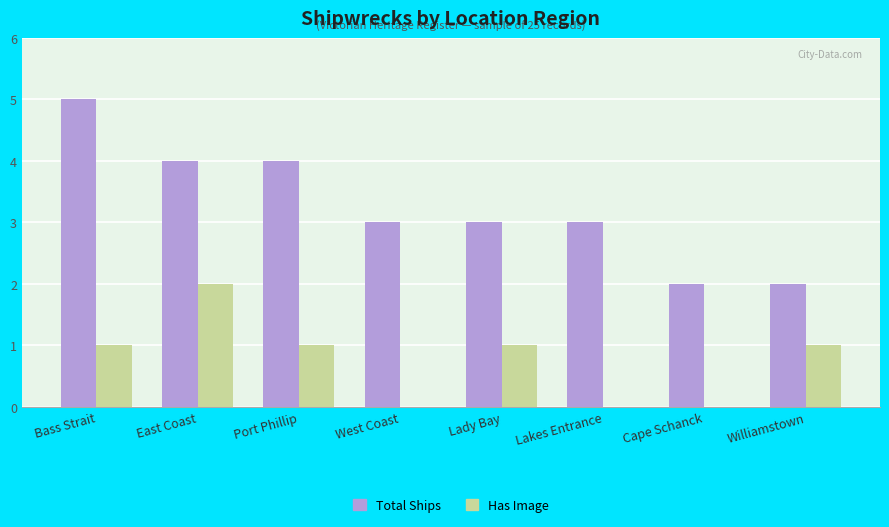

Does the chart contain stacked bars?

No